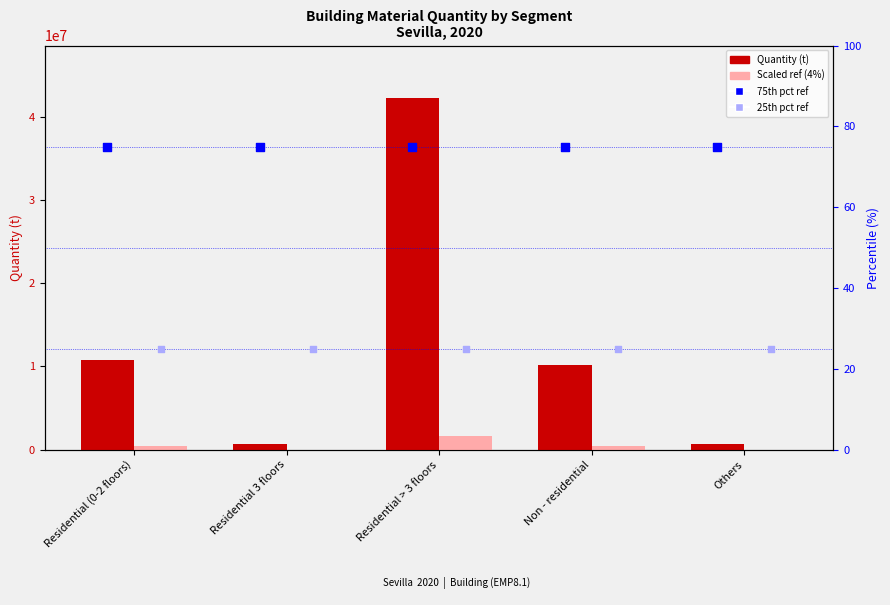

What are all the series names shown in the legend?

Quantity (t), Scaled ref (4%), 75th pct ref, 25th pct ref